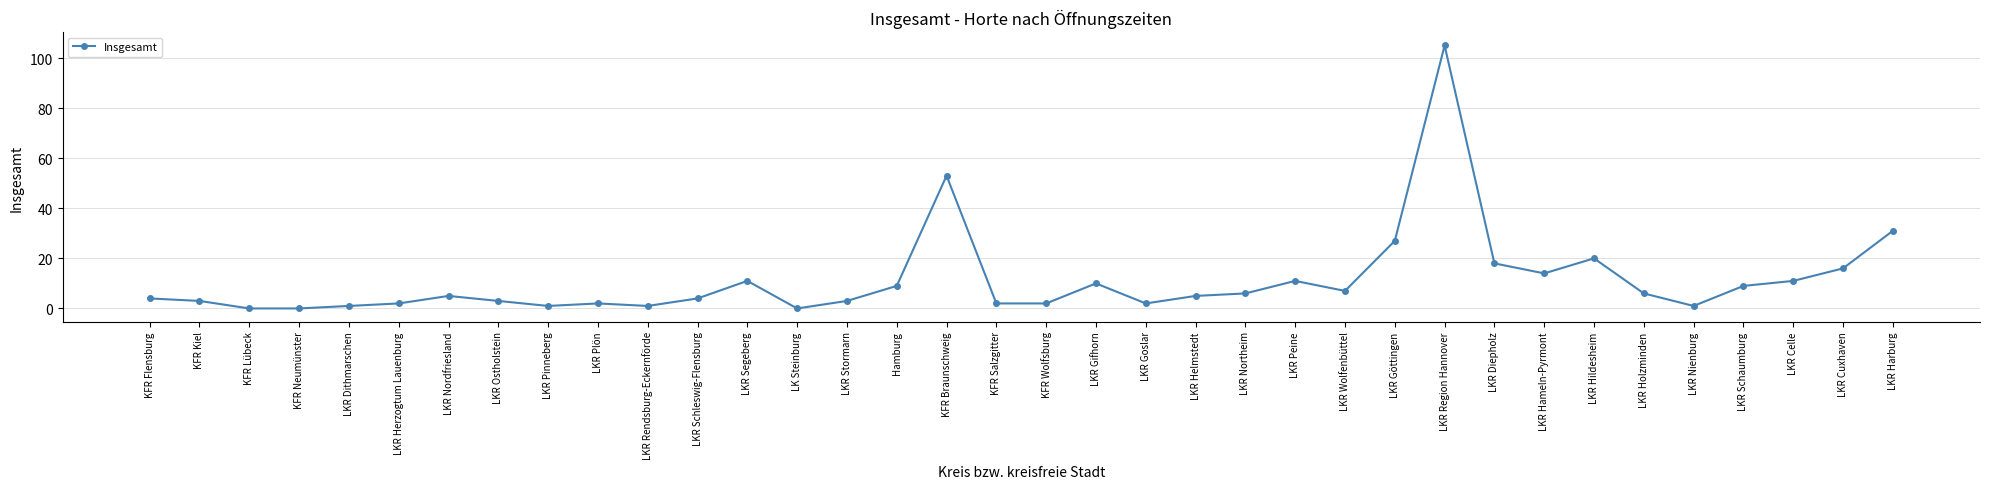

Read the value at LKR Schleswig-Flensburg.

4